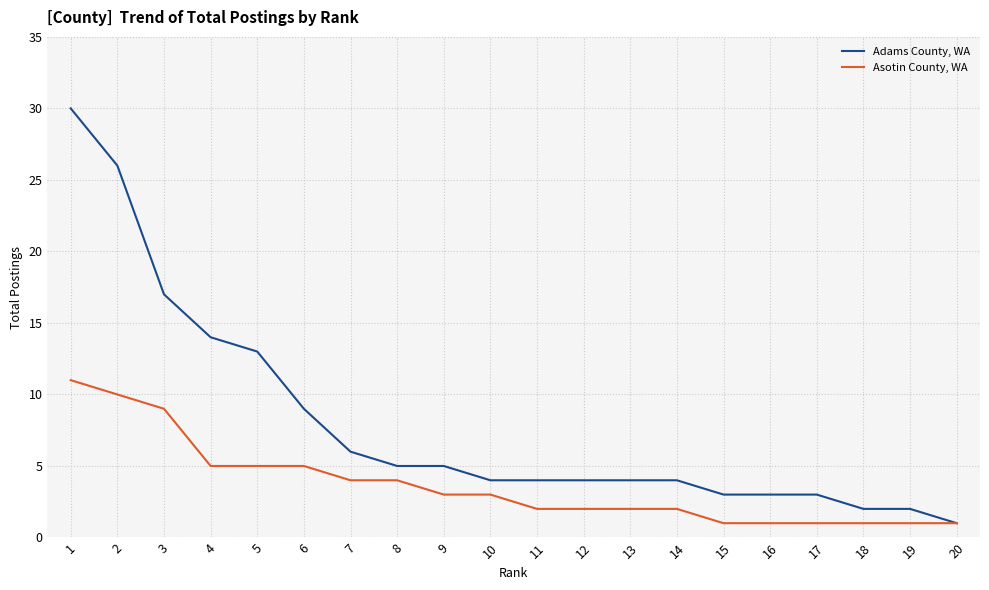

Reading left to right, extract all data points from this chart.

Adams County, WA: 1=30	2=26	3=17	4=14	5=13	6=9	7=6	8=5	9=5	10=4	11=4	12=4	13=4	14=4	15=3	16=3	17=3	18=2	19=2	20=1
Asotin County, WA: 1=11	2=10	3=9	4=5	5=5	6=5	7=4	8=4	9=3	10=3	11=2	12=2	13=2	14=2	15=1	16=1	17=1	18=1	19=1	20=1